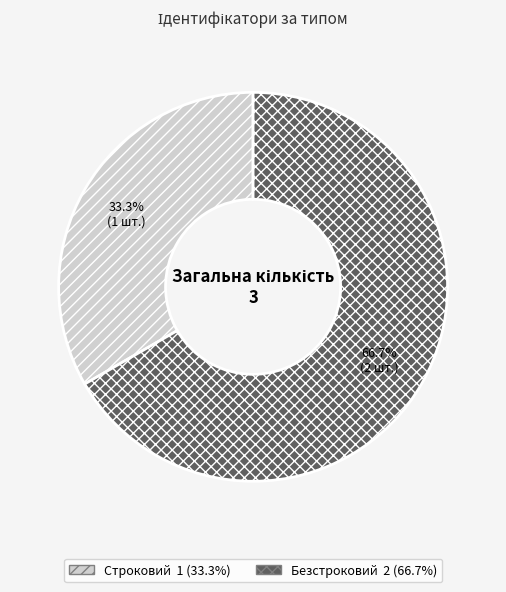

Is it true that Строковий is 33% of the pie?

True